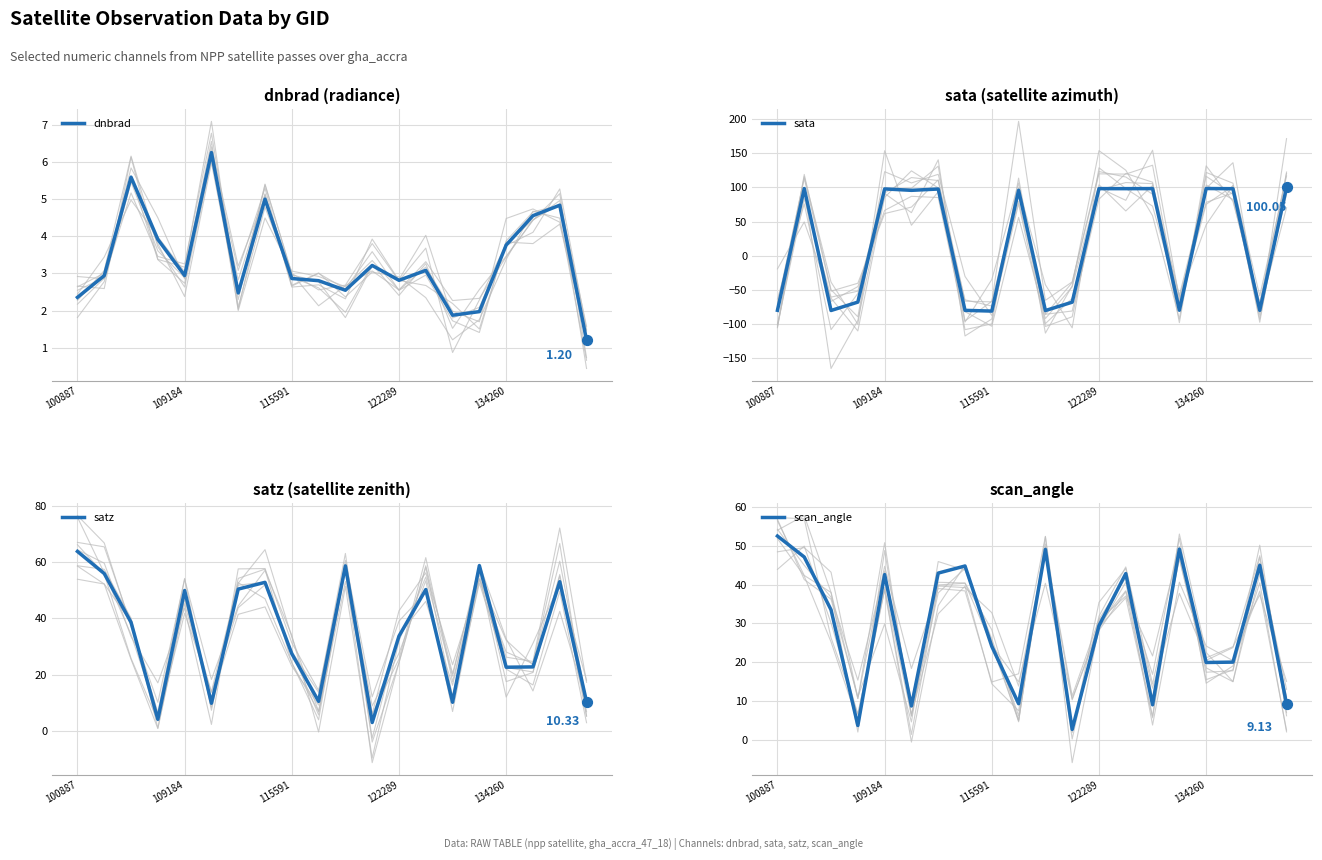

What is the total value across all series at 122289?

164.1